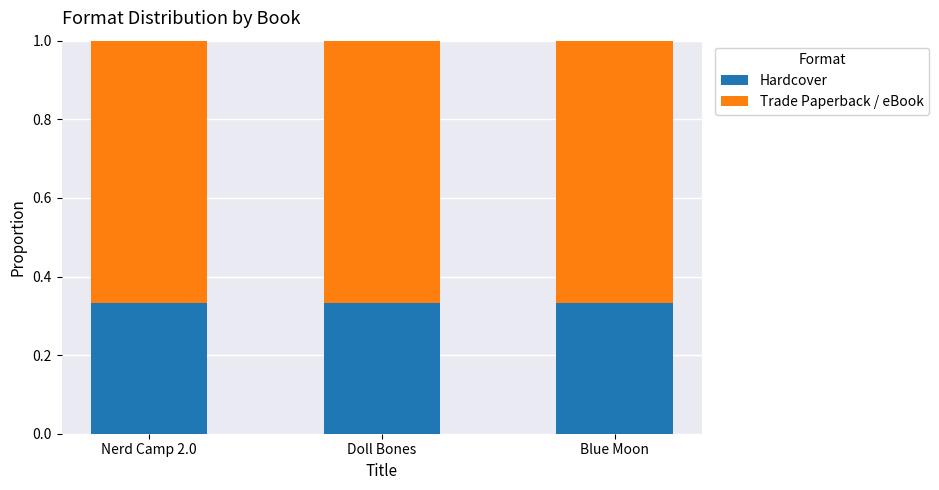

How many series are shown in this chart?

2